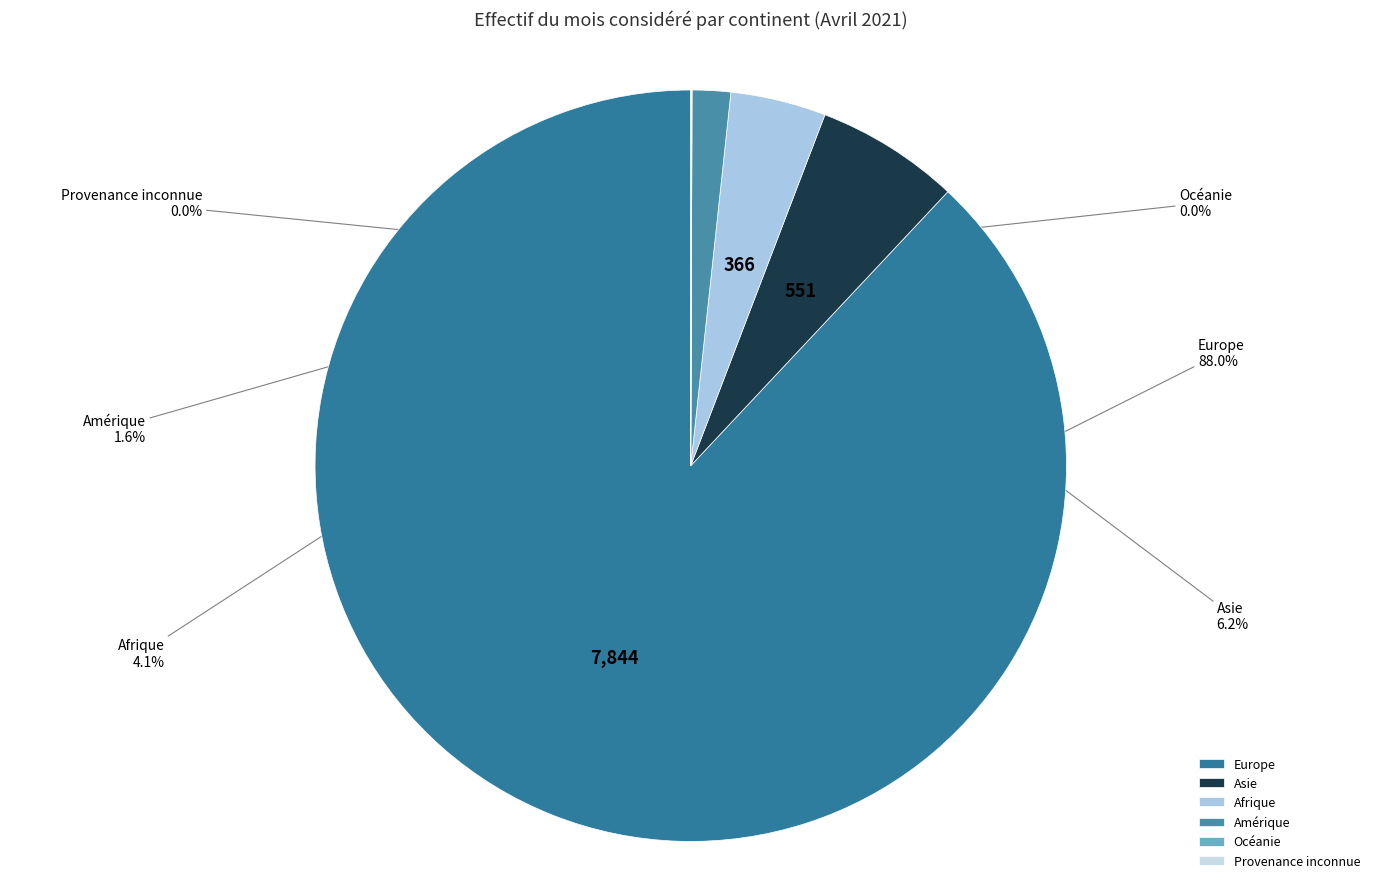

Between Europe and Afrique, which is larger?

Europe